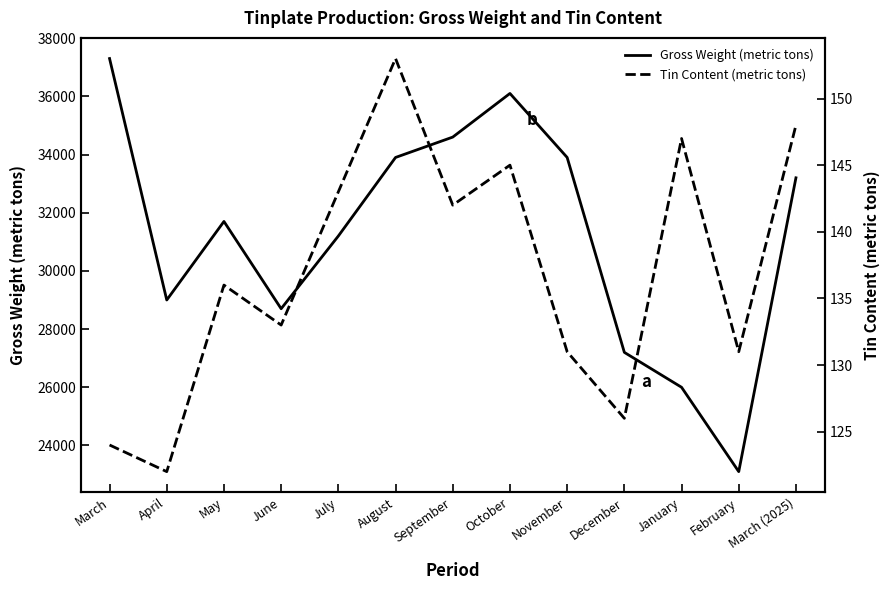

The value of Tin Content (metric tons) at July is 143. True or false?

True